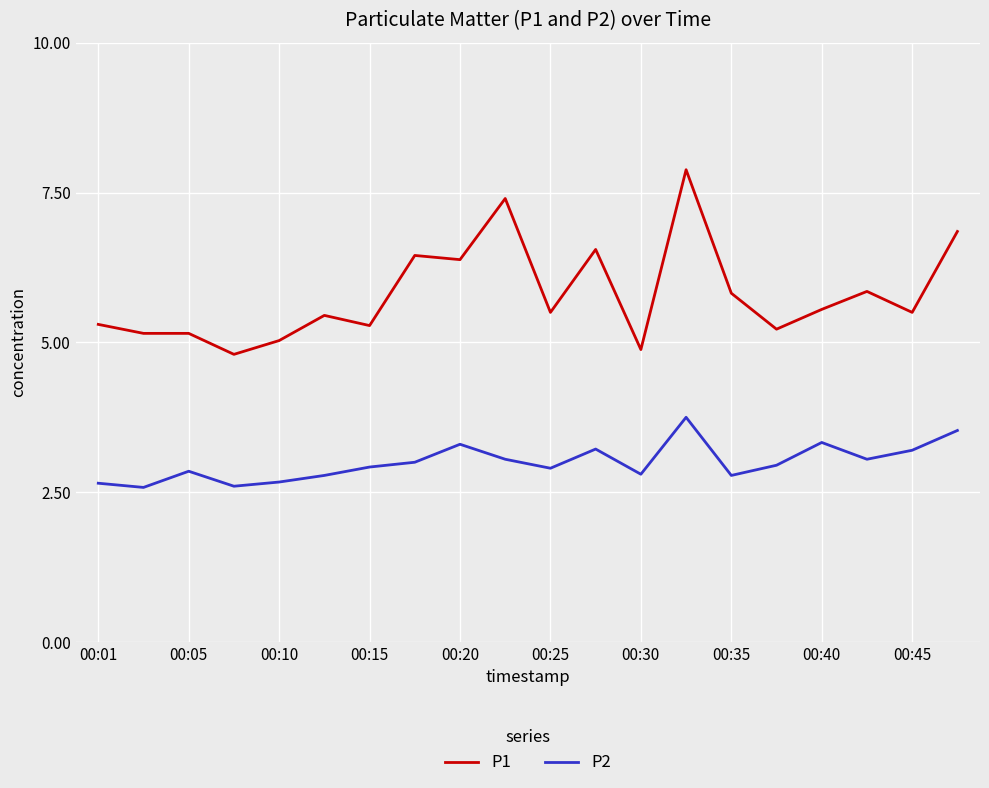

Which series has the largest total across all categories?

P1